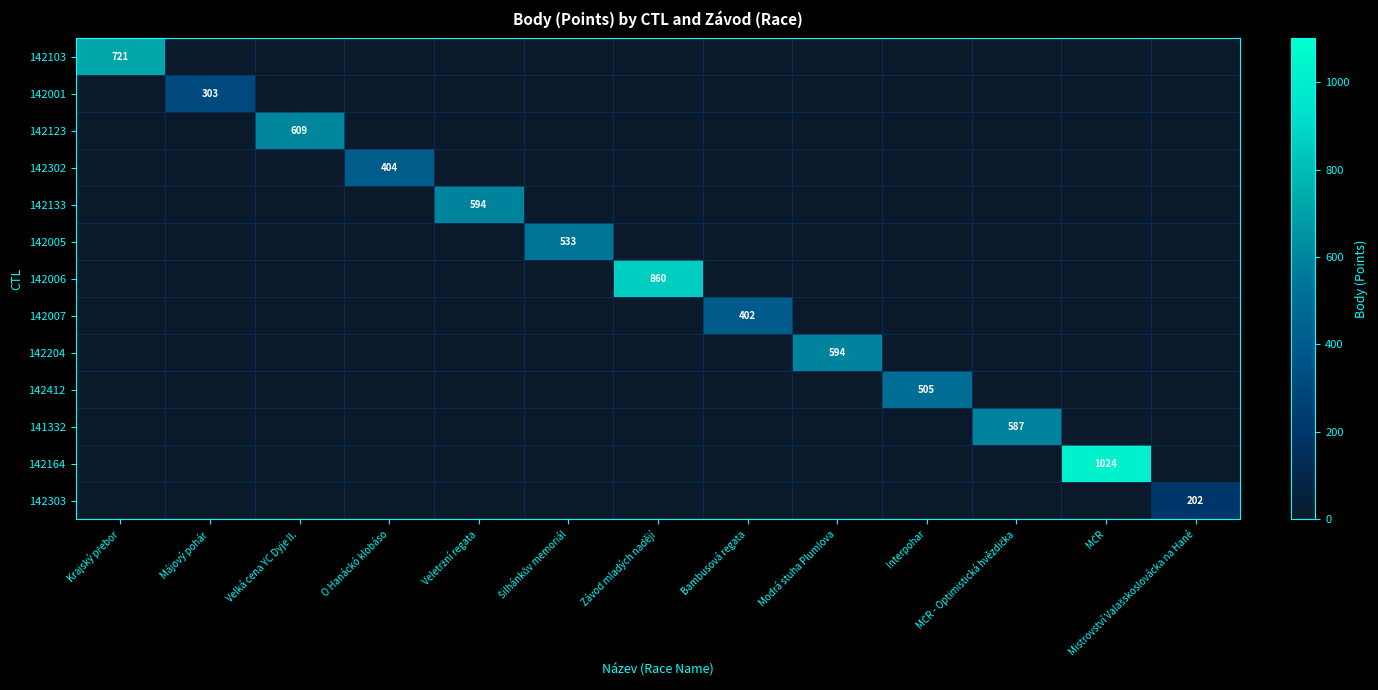

The value of 142302 at O Hanáckó klobáso is 256. True or false?

False